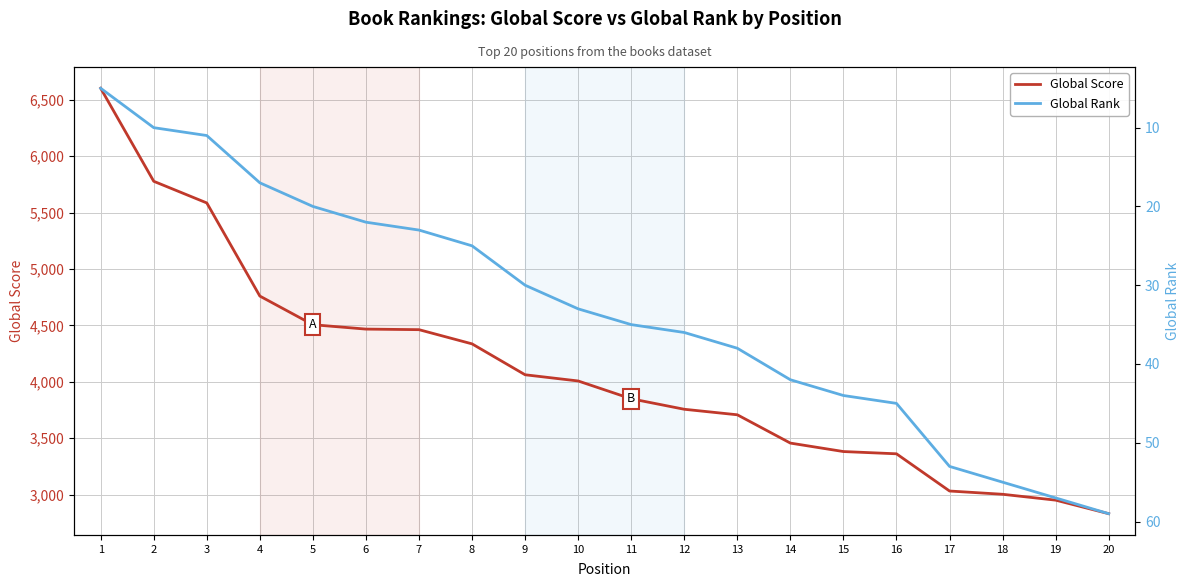

Does the chart display data point markers on the line(s)?

No